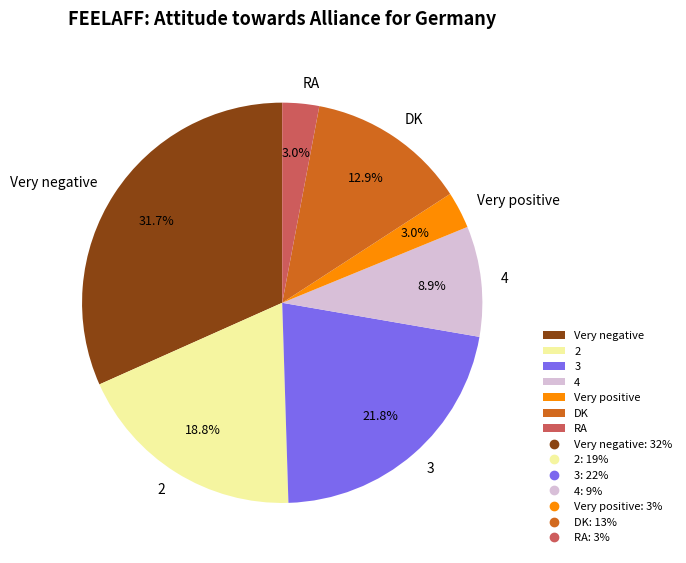

Which category has the biggest portion of the pie?

Very negative